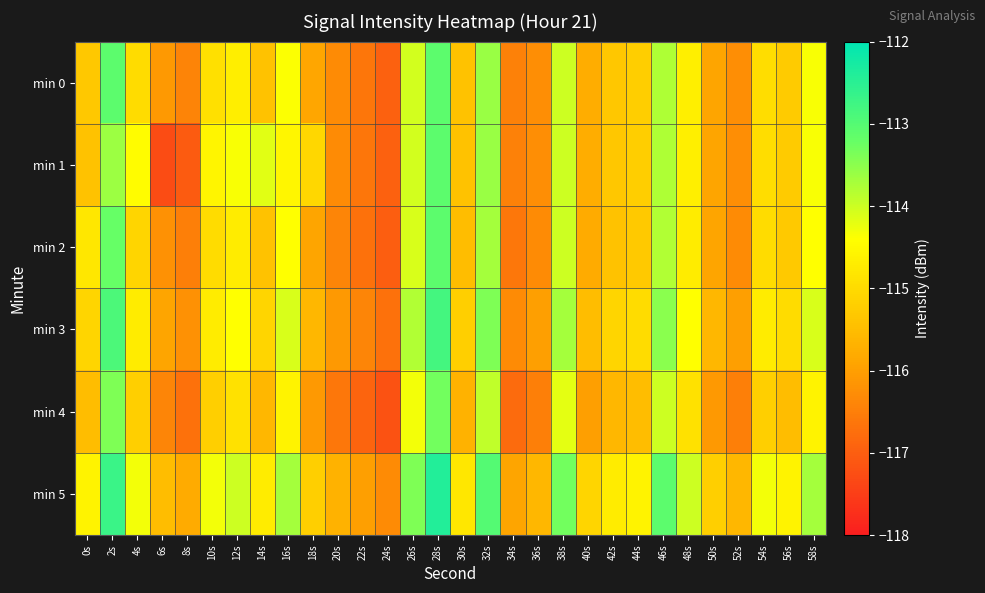

Which series has the largest total across all categories?

min 5